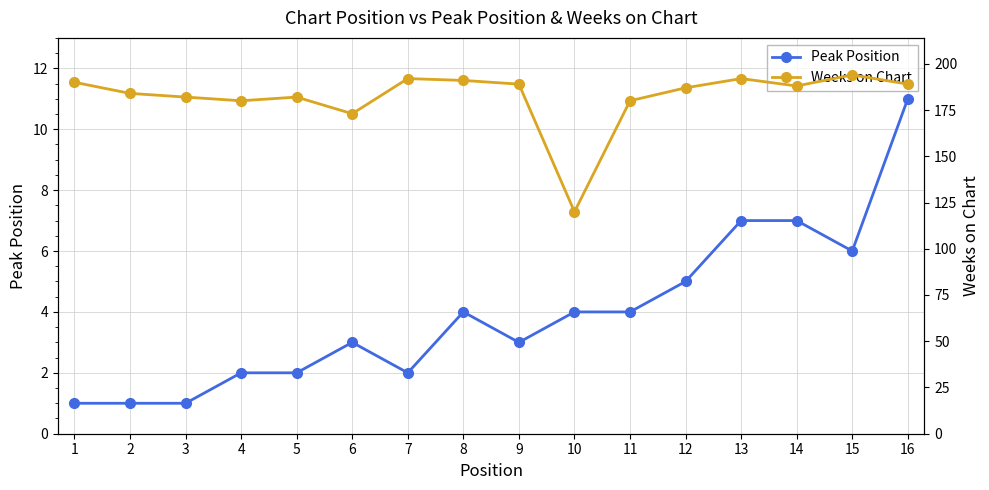

Rank the categories by Weeks on Chart value from highest to lowest.

15, 7, 13, 8, 1, 9, 16, 14, 12, 2, 3, 5, 4, 11, 6, 10